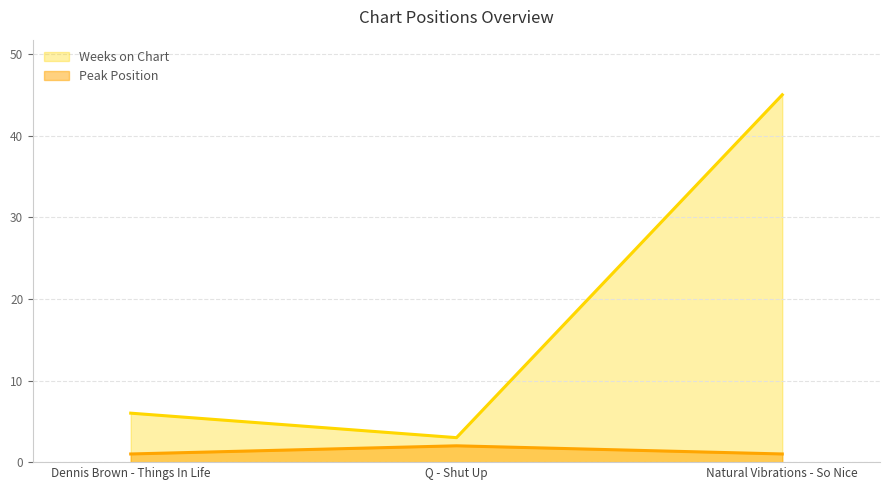

How many lines are shown in the chart?

2